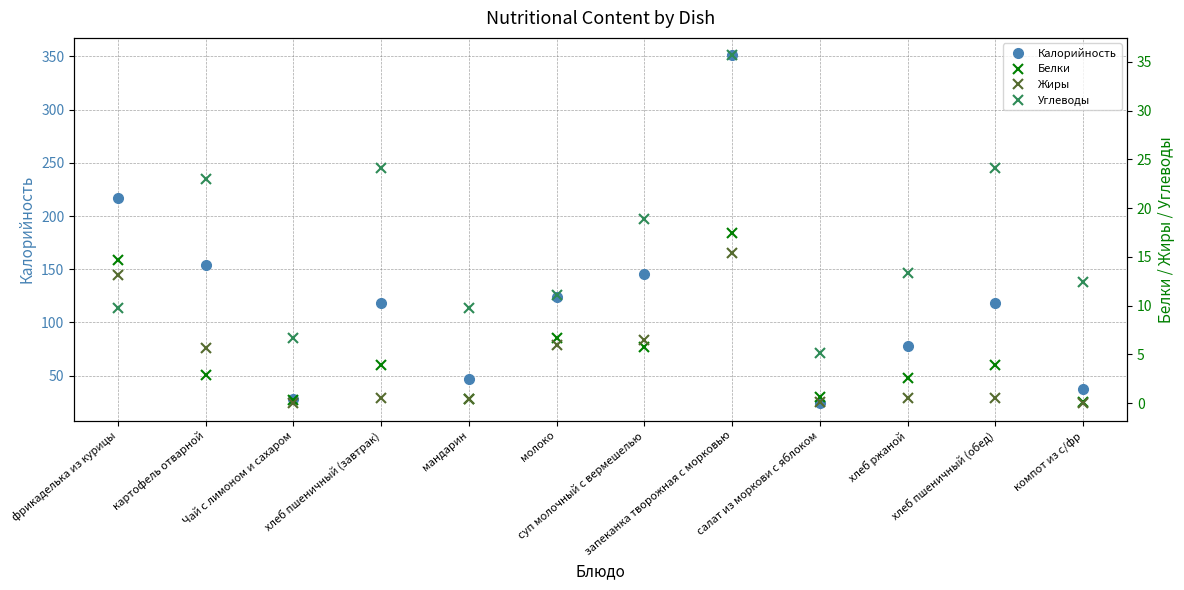

Rank the series by their maximum value, from lowest to highest.

Жиры, Белки, Углеводы, Калорийность